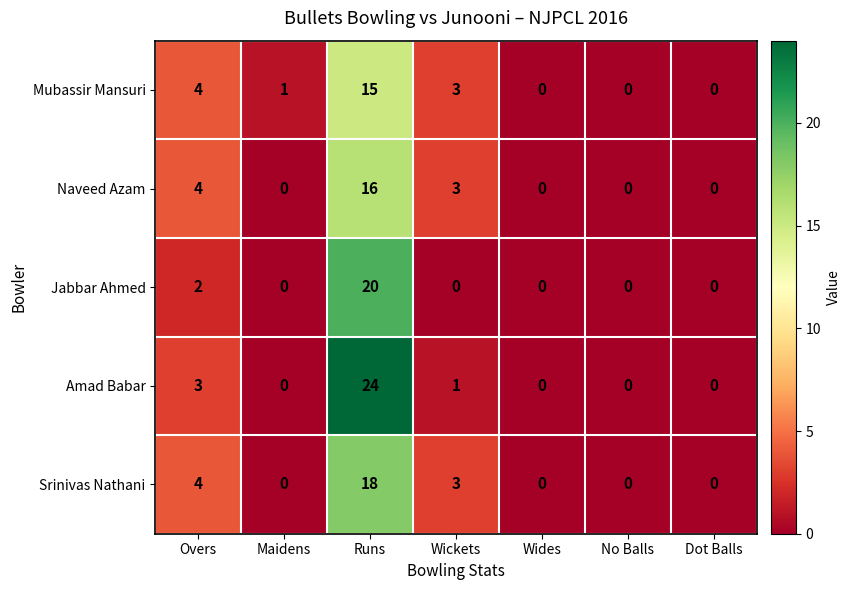

True or false: Srinivas Nathani has a value of -10 at Dot Balls.

False